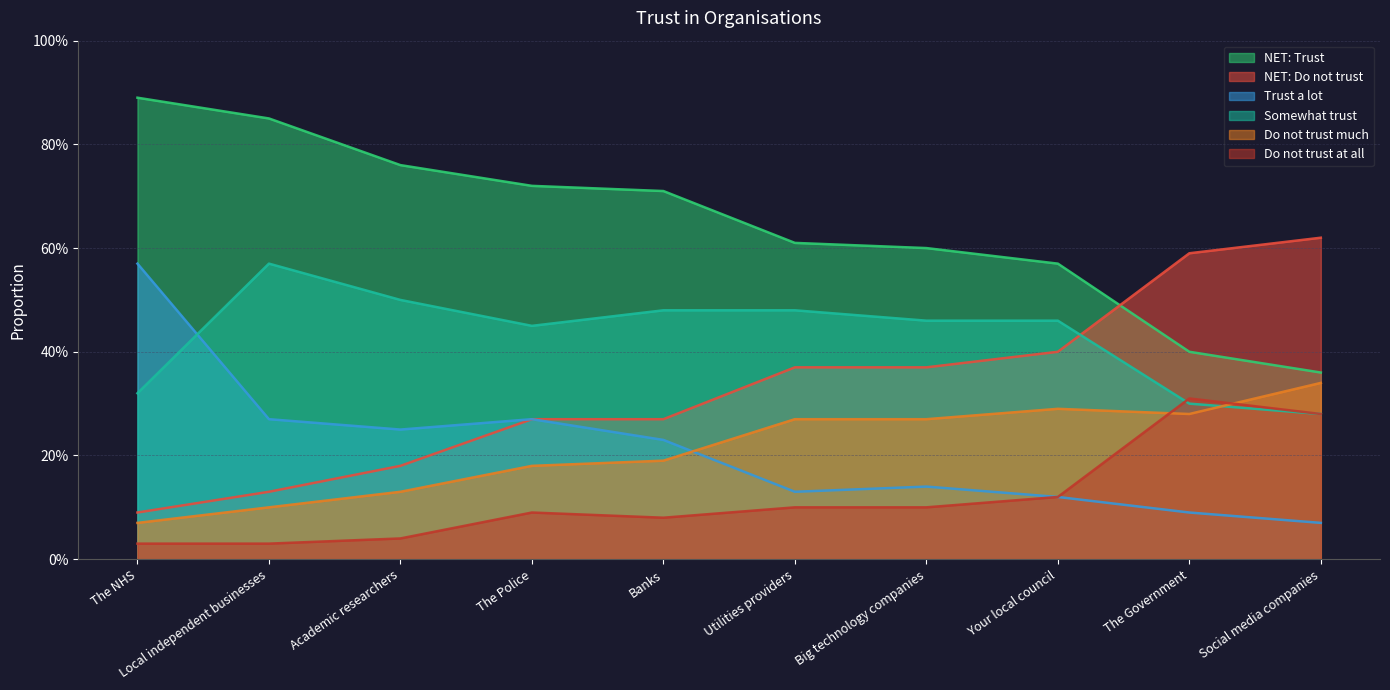

What are all the series names shown in the legend?

NET: Trust, NET: Do not trust, Trust a lot, Somewhat trust, Do not trust much, Do not trust at all